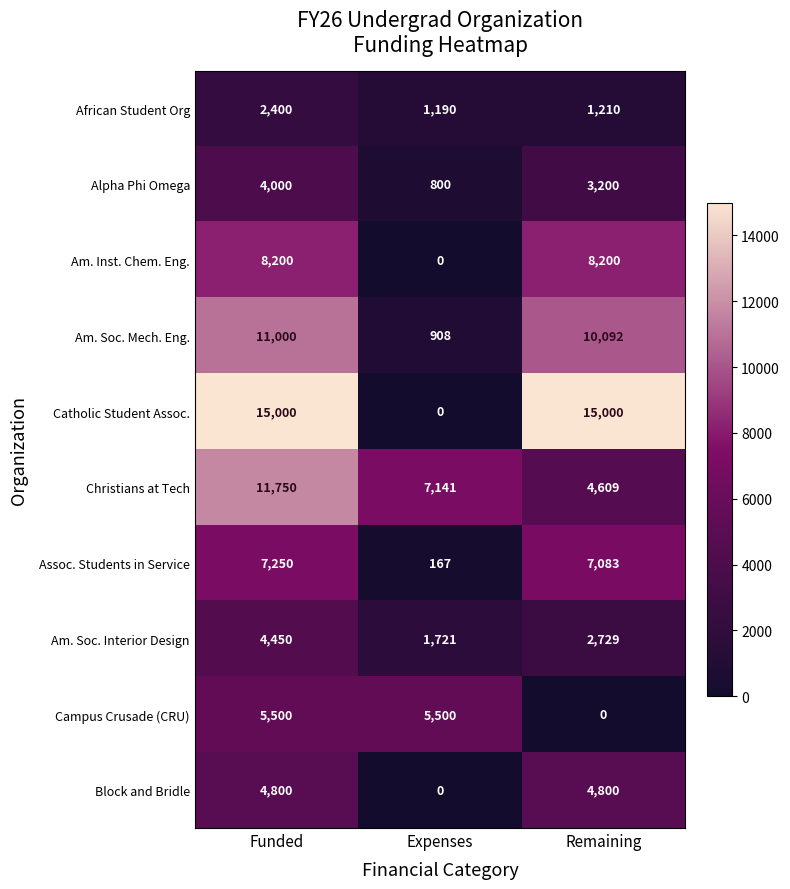

List the series in order of their peak value, lowest first.

African Student Org, Alpha Phi Omega, Am. Soc. Interior Design, Block and Bridle, Campus Crusade (CRU), Assoc. Students in Service, Am. Inst. Chem. Eng., Am. Soc. Mech. Eng., Christians at Tech, Catholic Student Assoc.